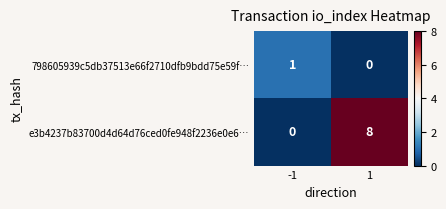

The e3b4237b83700d4d64d76ced0fe948f2236e0e6… series shows 5 at -1. True or false?

False